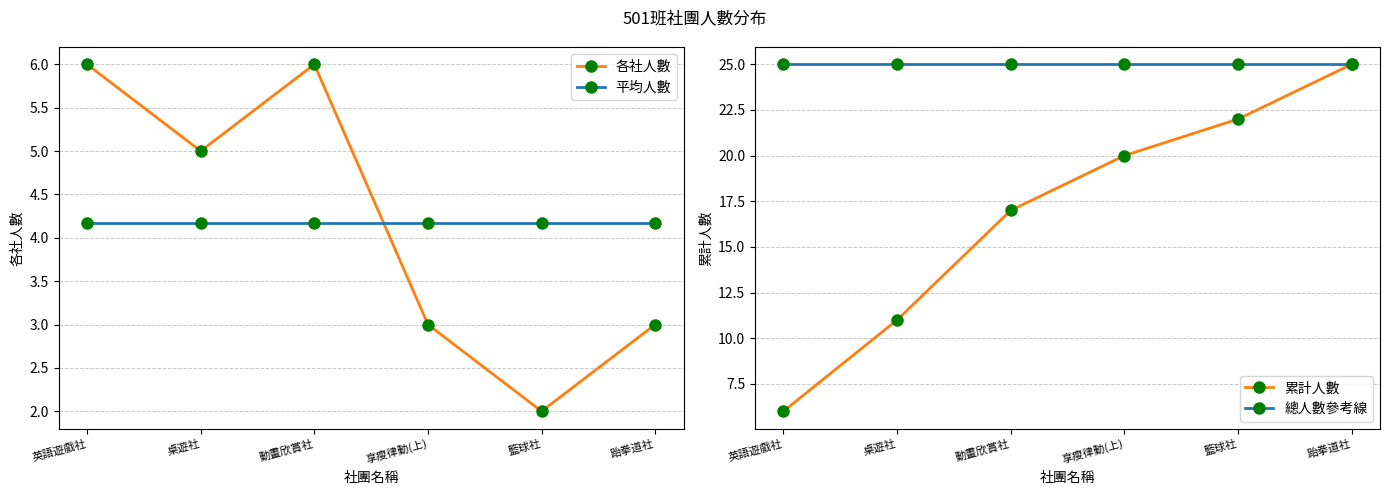

What is the difference between the maximum and second lowest values in the 各社人數 series?

3.0